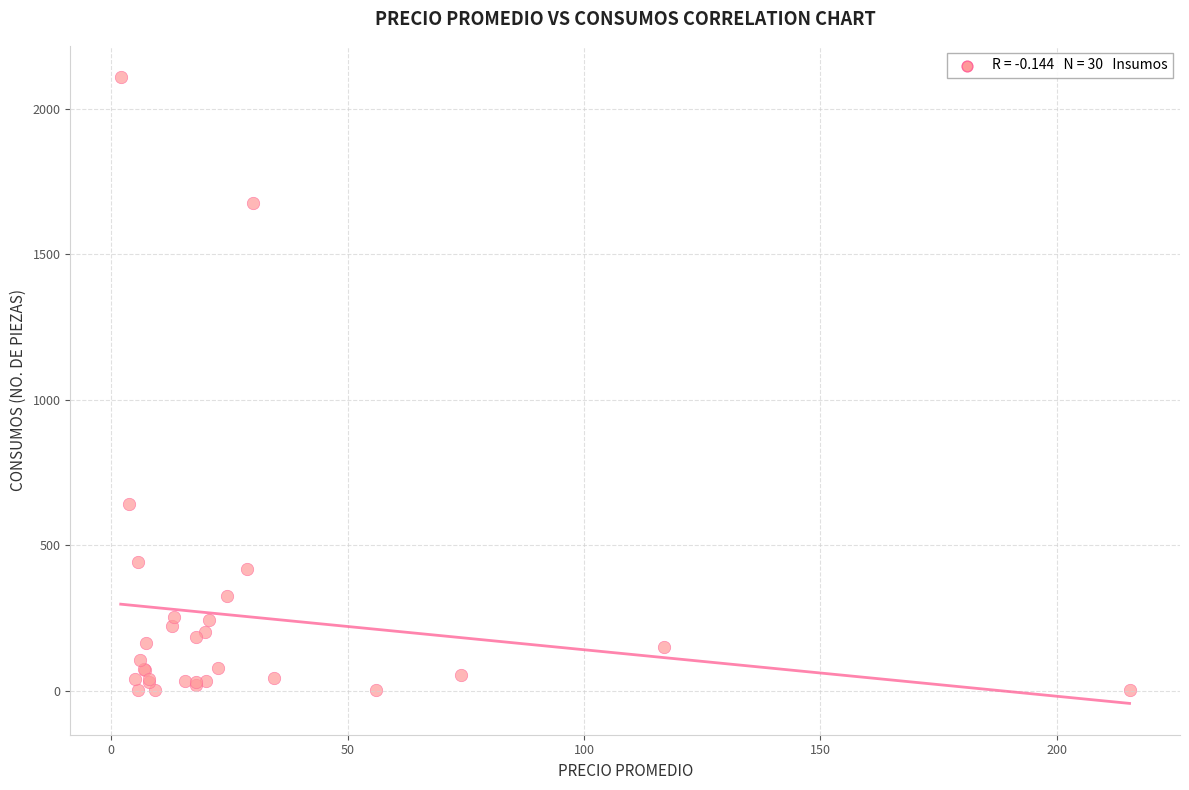

What Y value in the scatter plot is closest to 1054?

642